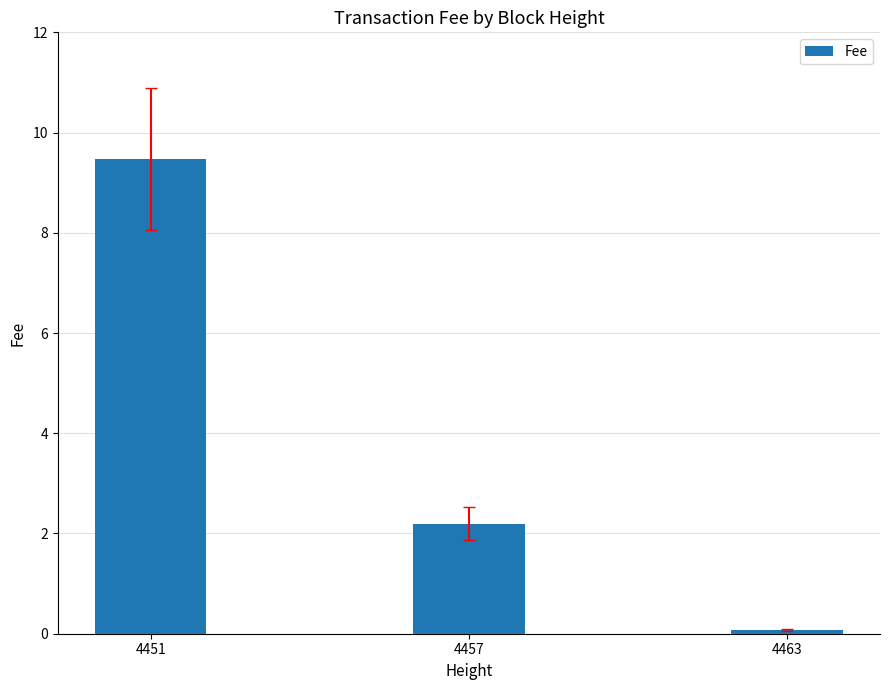

Which category has the highest value across all series?

4451